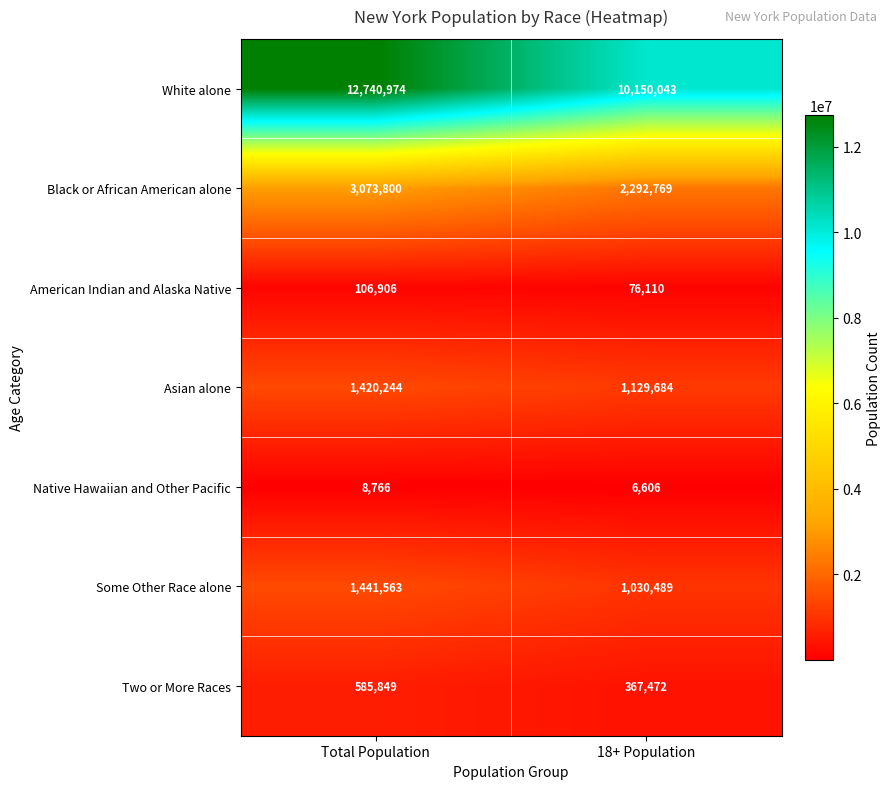

What is the difference between the highest and lowest values at 18+ Population?

10143437